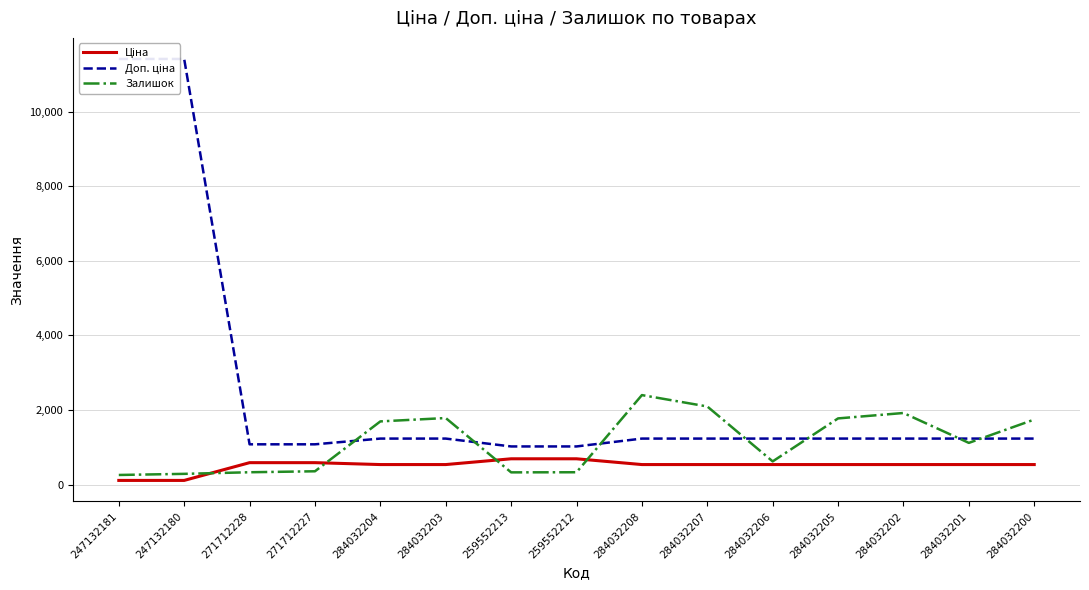

True or false: Залишок has a value of 2831.9 at 284032204.

False